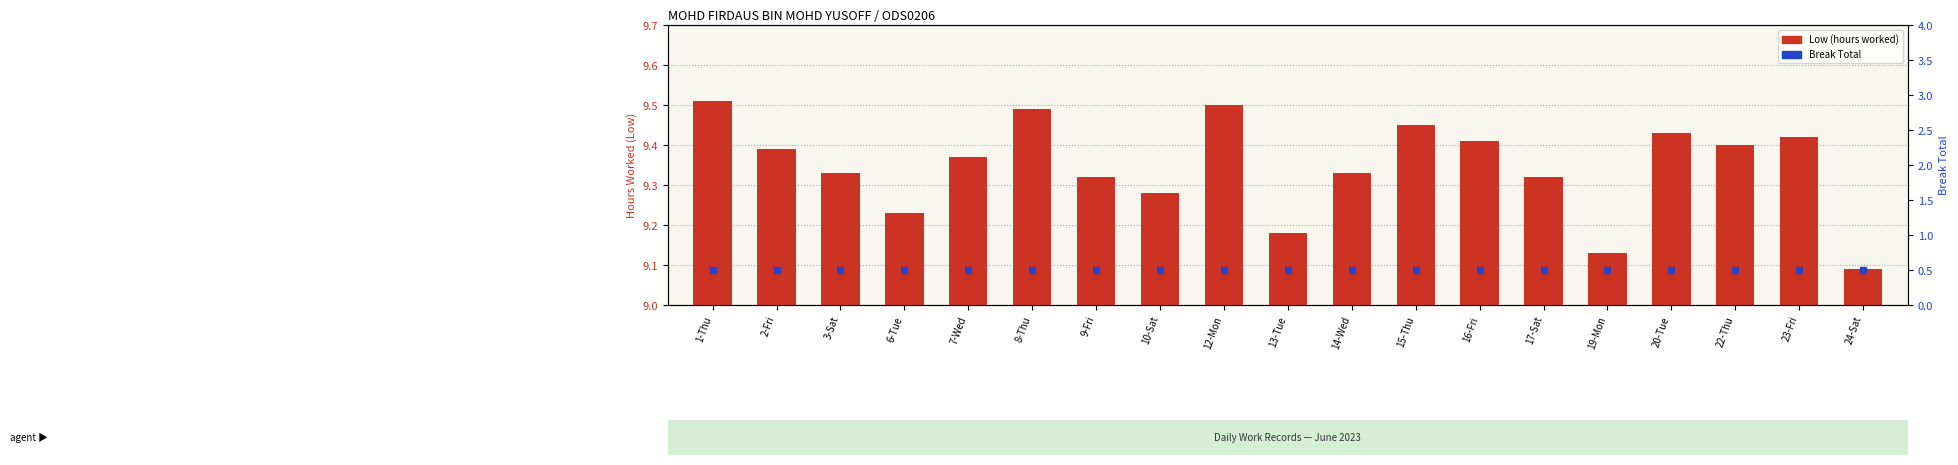

Which series reaches the minimum Y coordinate?

Break Total (0)